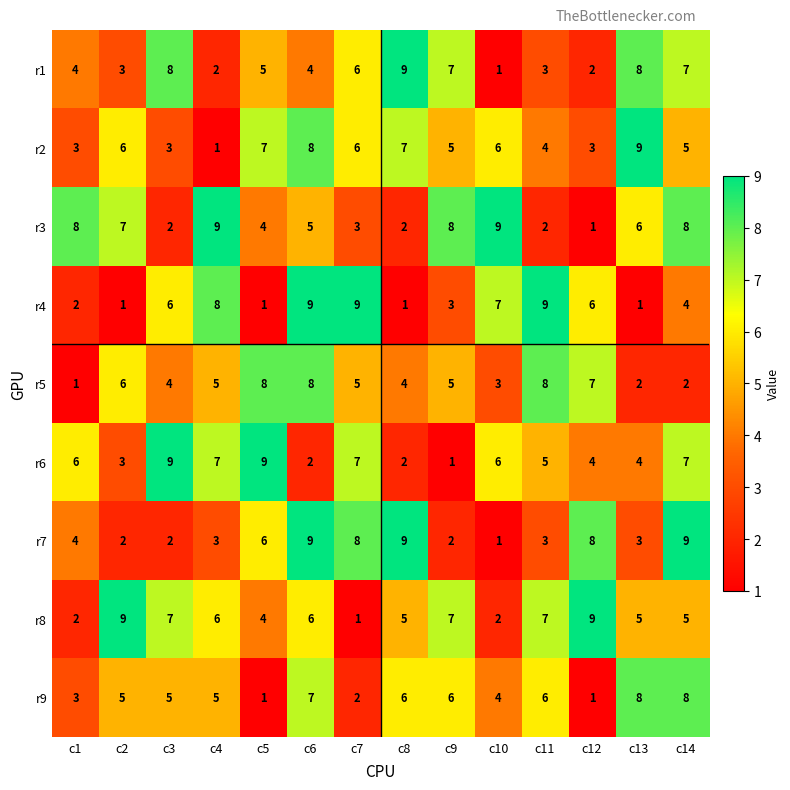

What is the highest value of the r8 series?

9